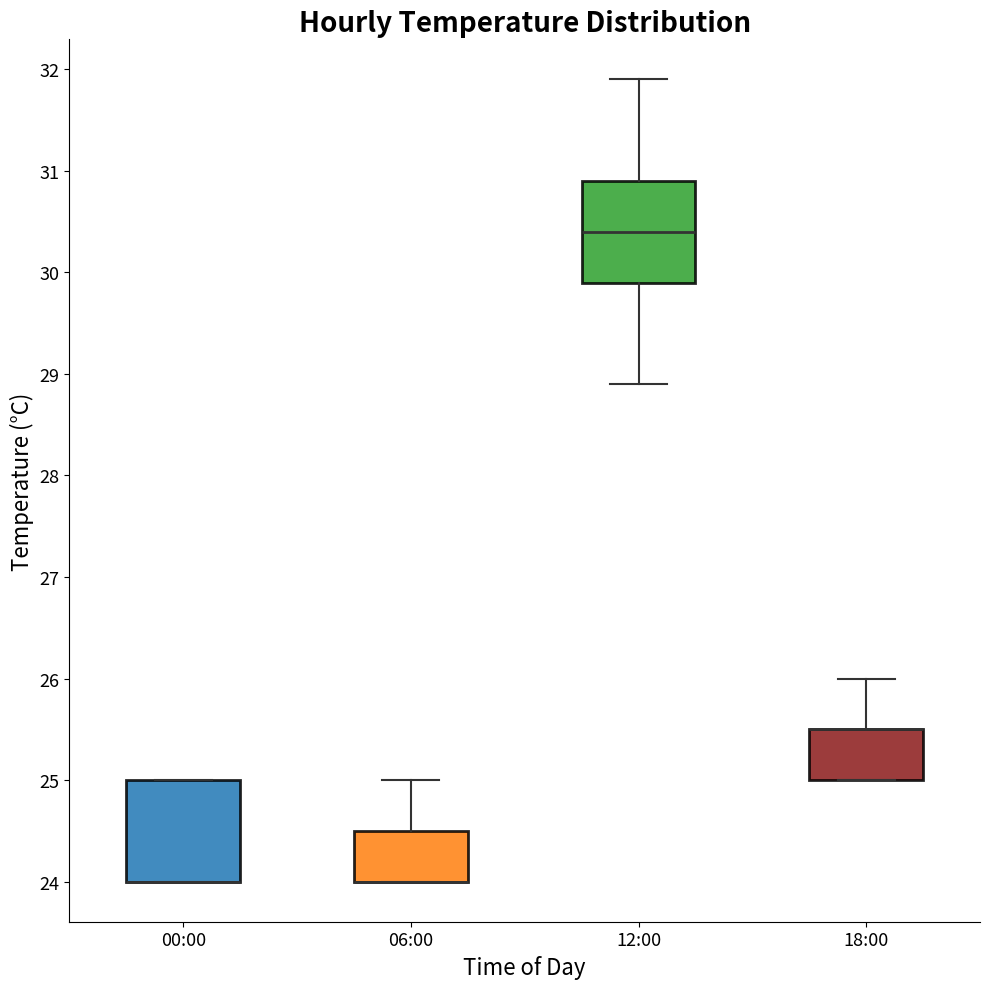

Reading left to right, transcribe this box plot: for each box, give where its median line is, the range the box spans, and where its two whiskers end, as read against the y-axis. The values are not printed on the chart, so give them approximately, as read against the axis.

00:00: median 24.0 (drawn on the box's lower edge), box 24.0 to 25.0, whiskers 24.0 to 25.0
06:00: median 24.0 (drawn on the box's lower edge), box 24.0 to 24.5, whiskers 24.0 to 25.0
12:00: median 30.4, box 29.9 to 30.9, whiskers 28.9 to 31.9
18:00: median 25.5 (drawn on the box's upper edge), box 25.0 to 25.5, whiskers 25.0 to 26.0